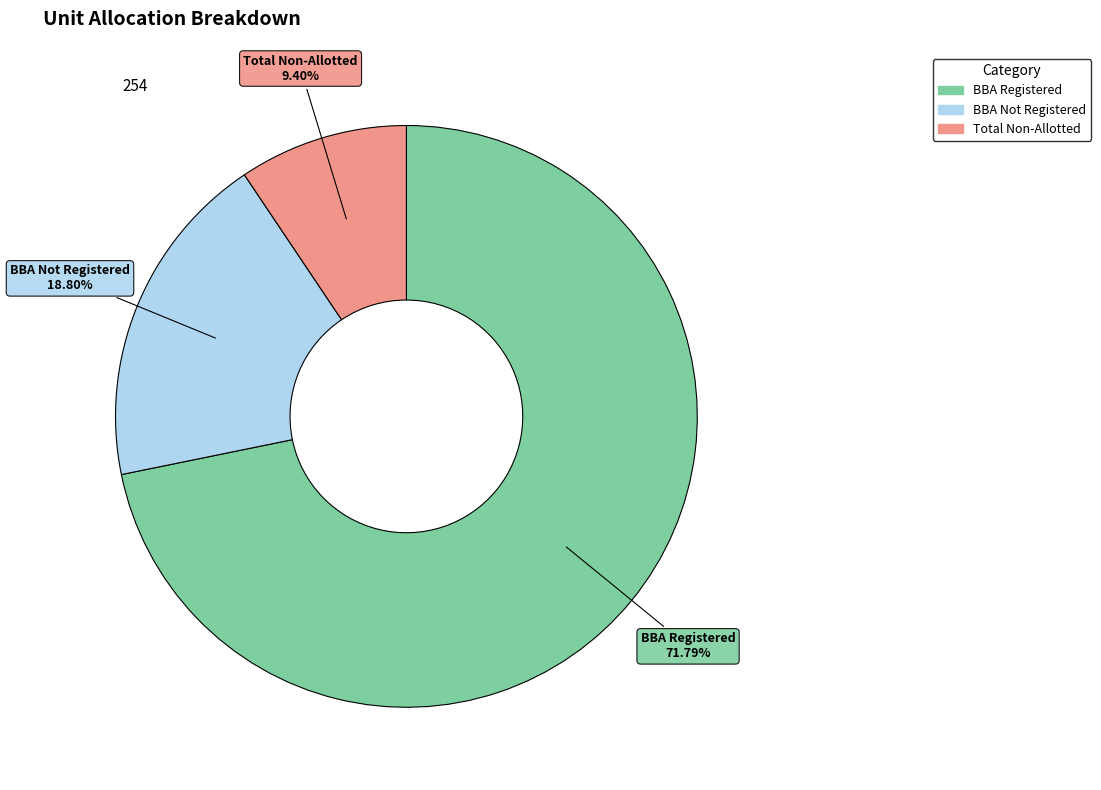

How many segments does this pie chart have?

3